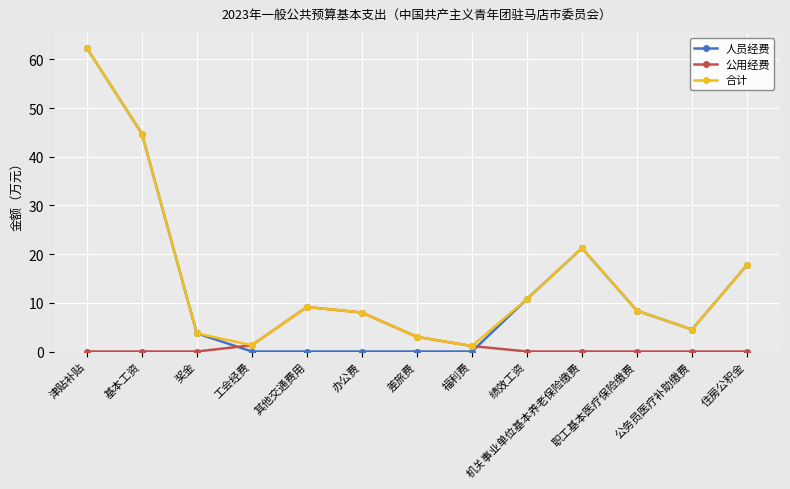

At which category is the sum across all series the highest?

津贴补贴